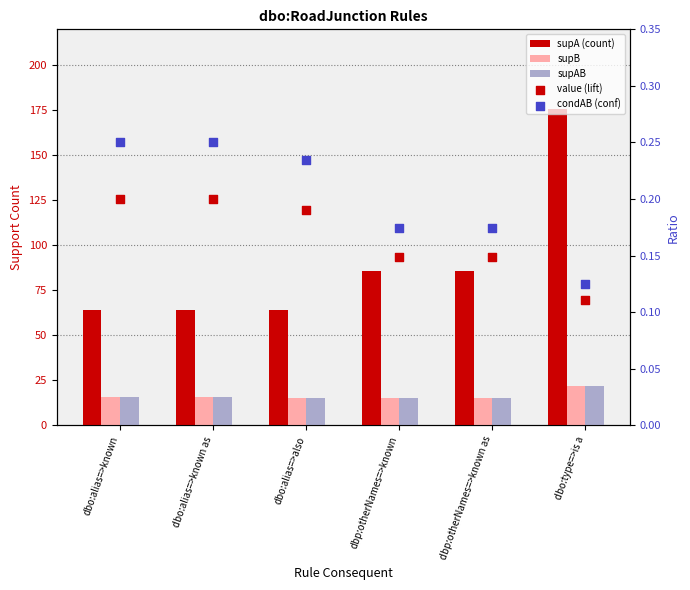

Which series has the largest total across all categories?

supA (count)